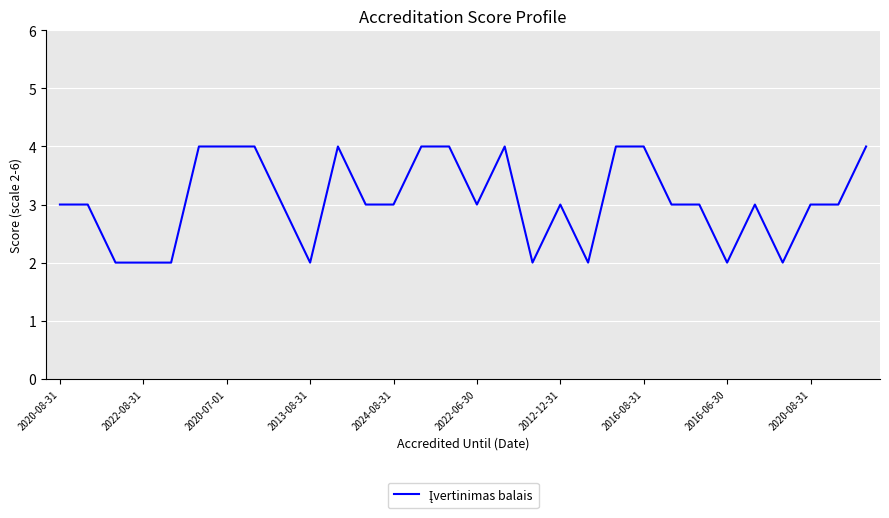

How many lines are shown in the chart?

1